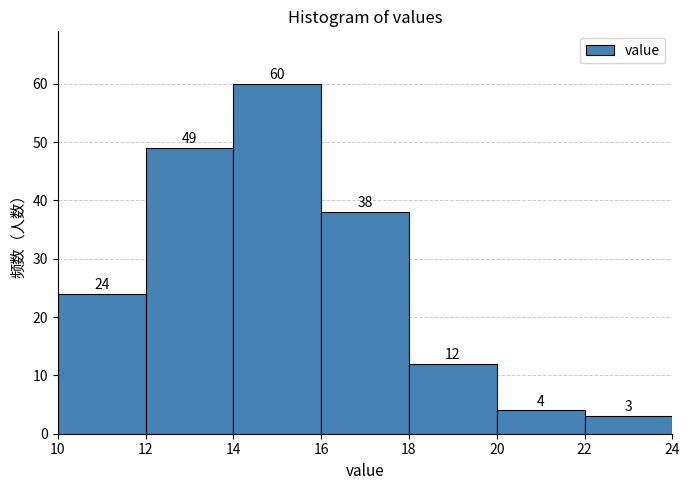

Reading left to right, transcribe this chart: for each bar, give the range it covers on the x-axis and its height.

10 to 12: 24
12 to 14: 49
14 to 16: 60
16 to 18: 38
18 to 20: 12
20 to 22: 4
22 to 24: 3